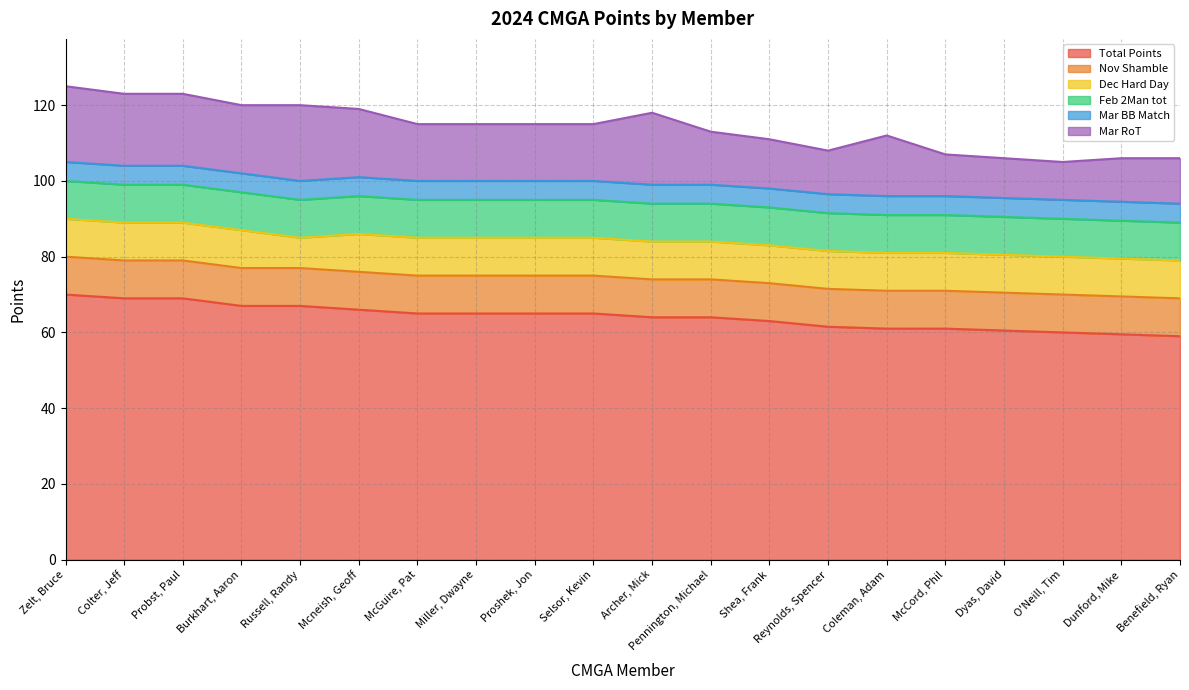

What is the spread (max minus min) of values at Shea, Frank?

58.0